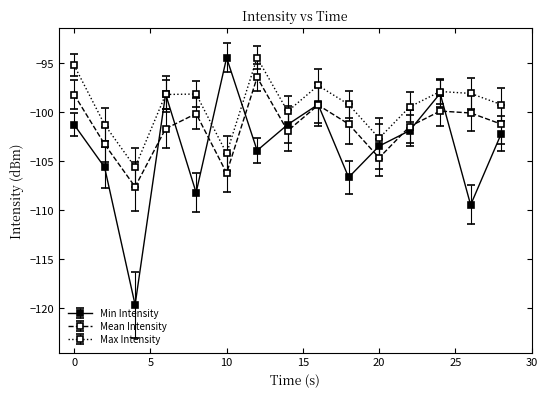

In Max Intensity, how many points are higher than both neighbors (excluding endpoints)?

4